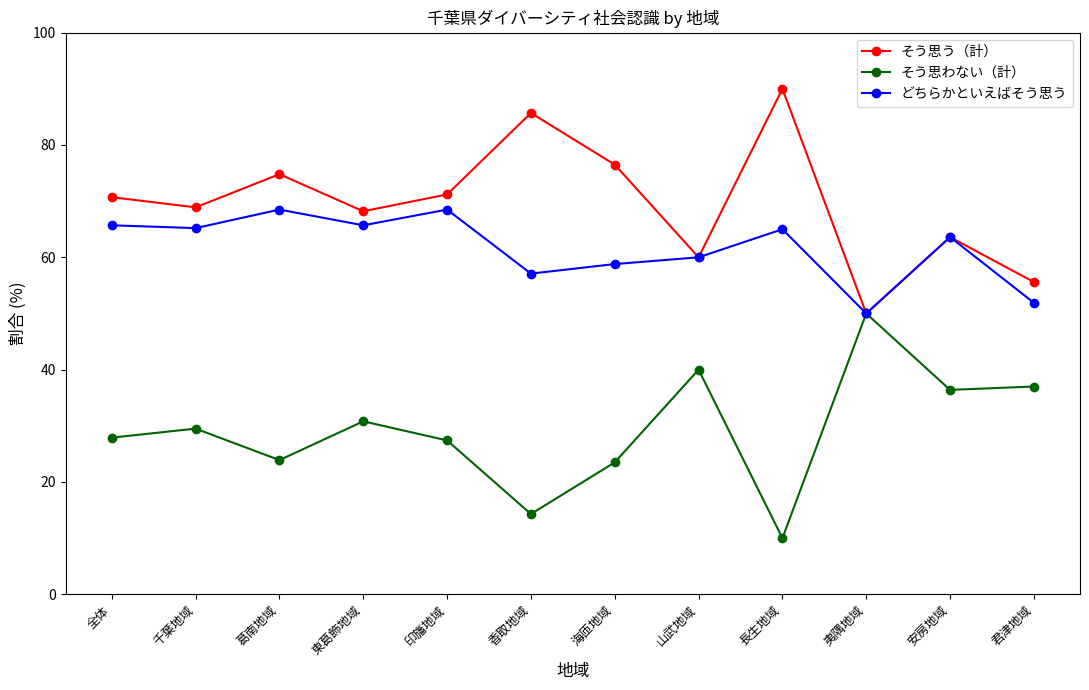

What value does the そう思わない（計） series have at 夷隅地域?

50.0